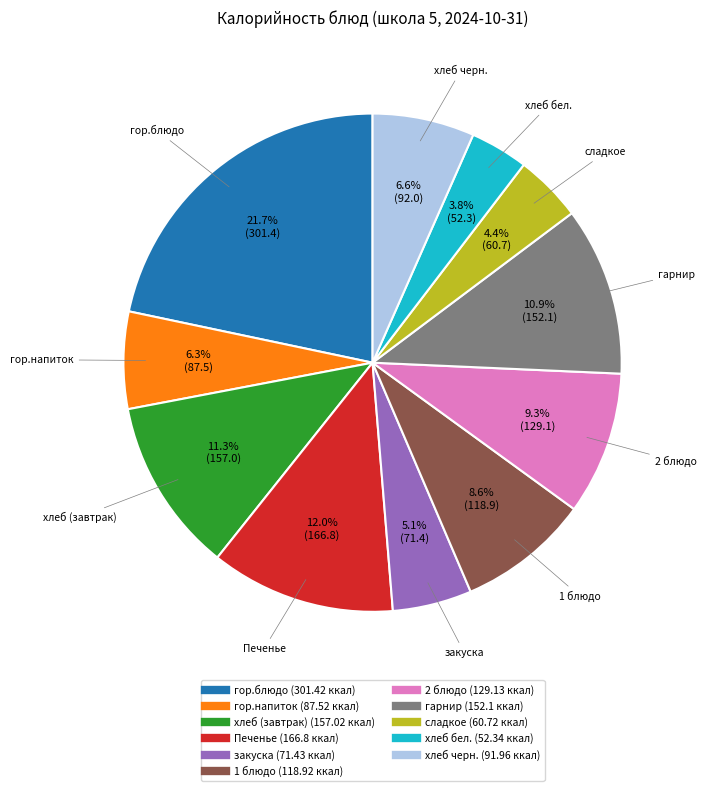

Combined, what portion of the pie is гор.напиток and 2 блюдо?

15.6%